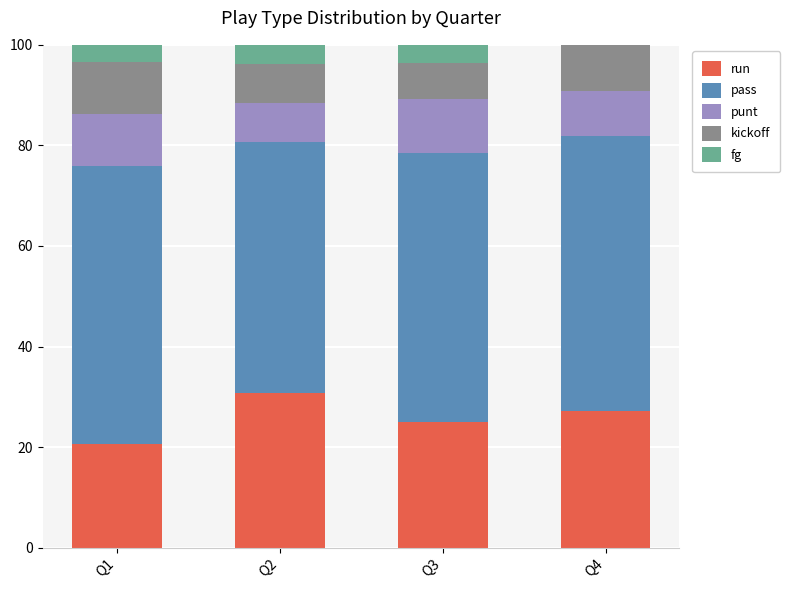

Is it true that run equals 13.7 at Q2?

False